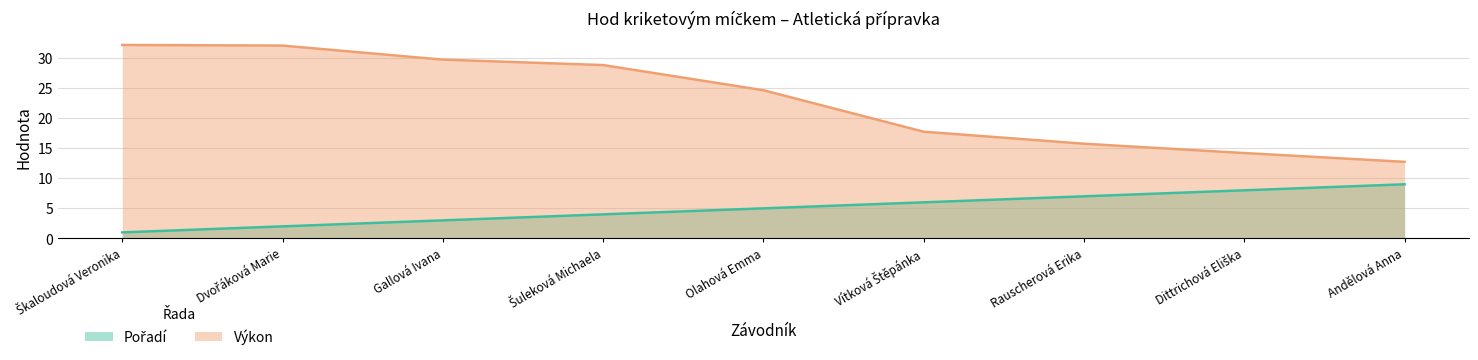

True or false: Pořadí and Výkon intersect in this chart.

False